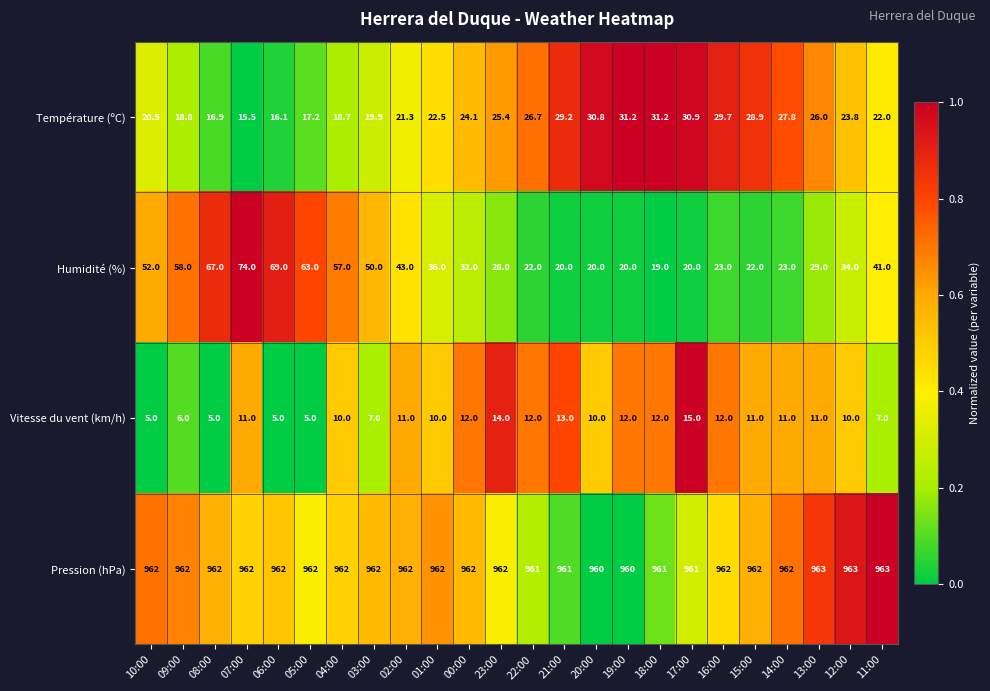

Read the Humidité (%) value at 01:00.

36.0